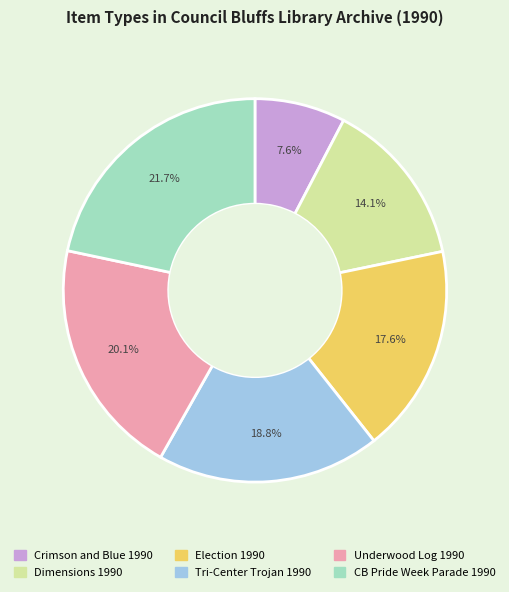

To the nearest percent, what is the average slice percentage?

17%